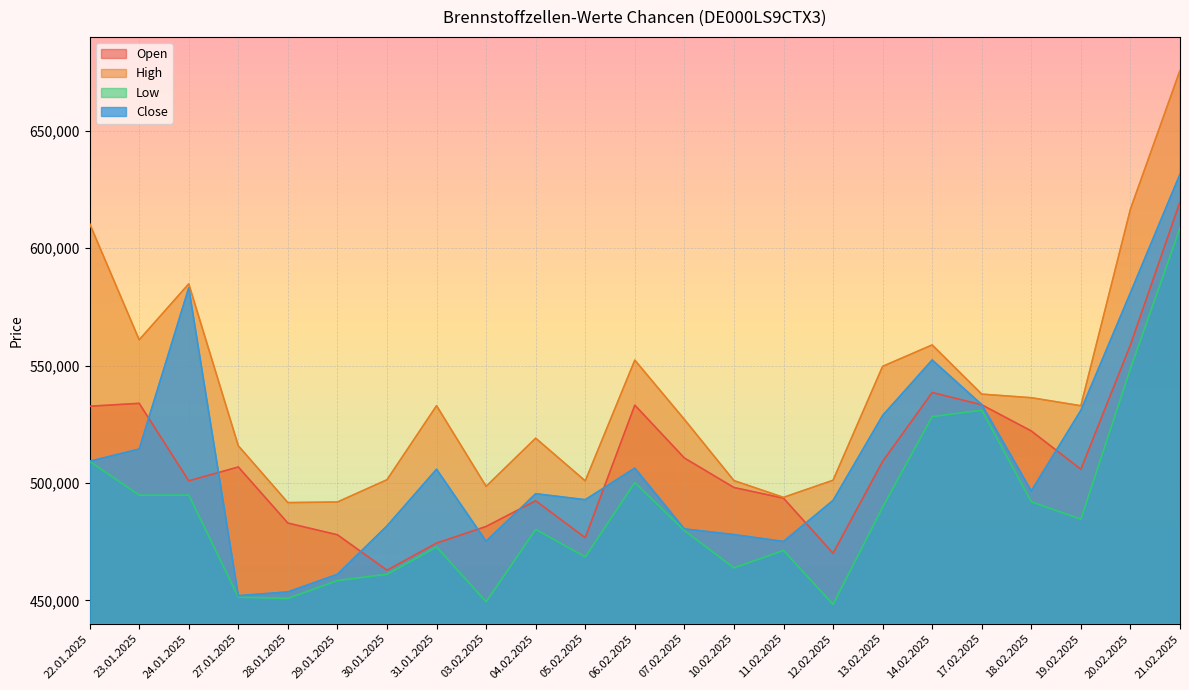

Which category has the highest value across all series?

21.02.2025